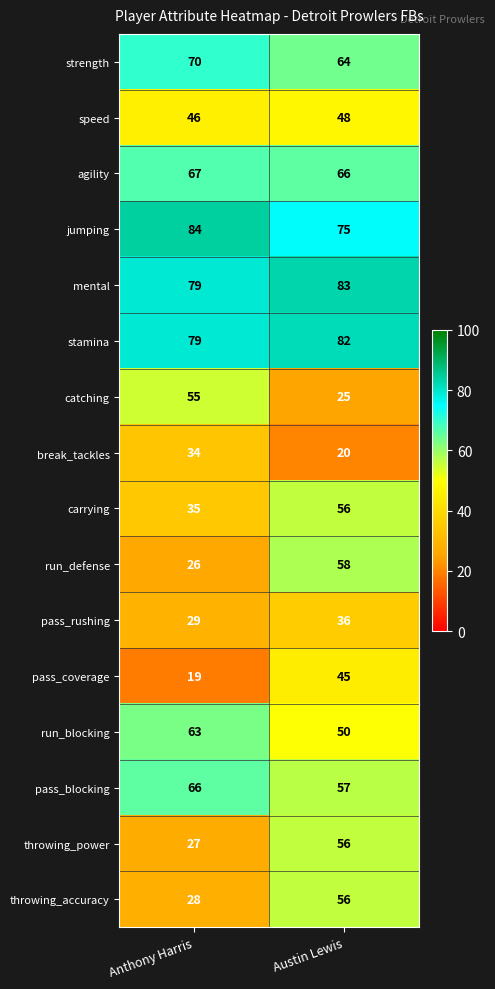

True or false: carrying has a value of 35 at Anthony Harris.

True